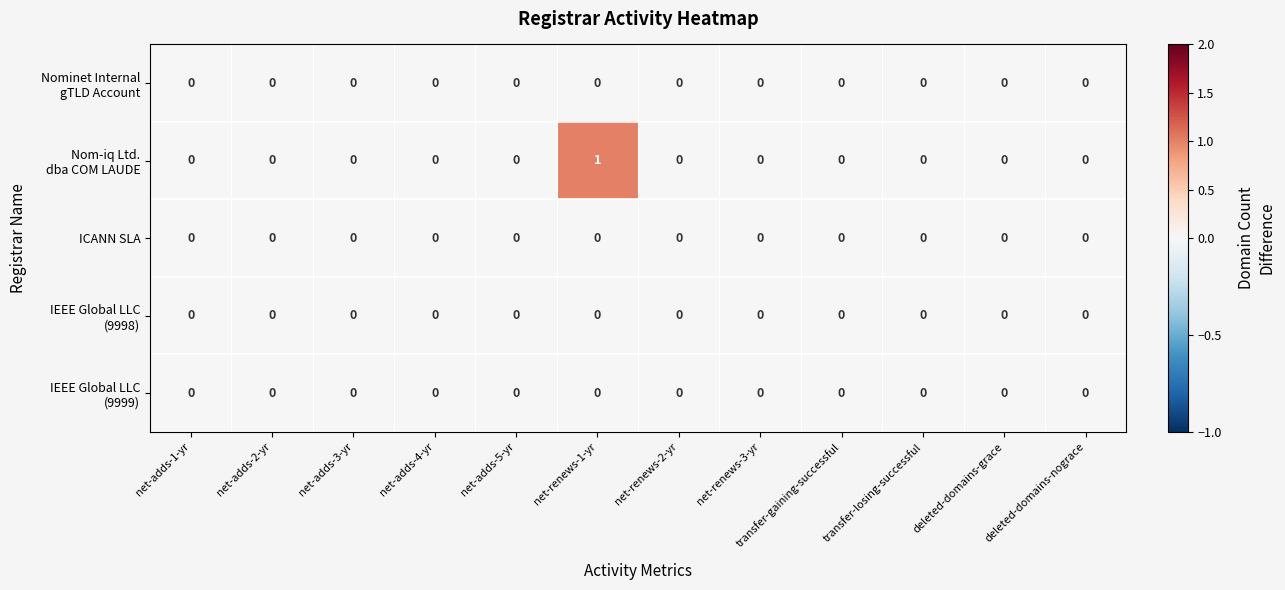

What is the maximum value shown in the chart?

1